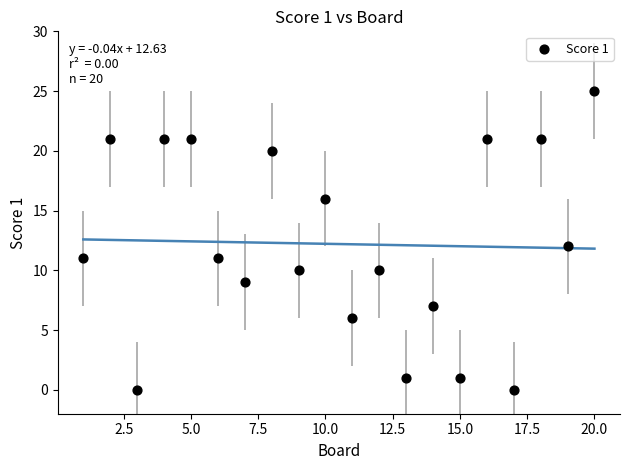

What is the range of X values (max minus min)?

19